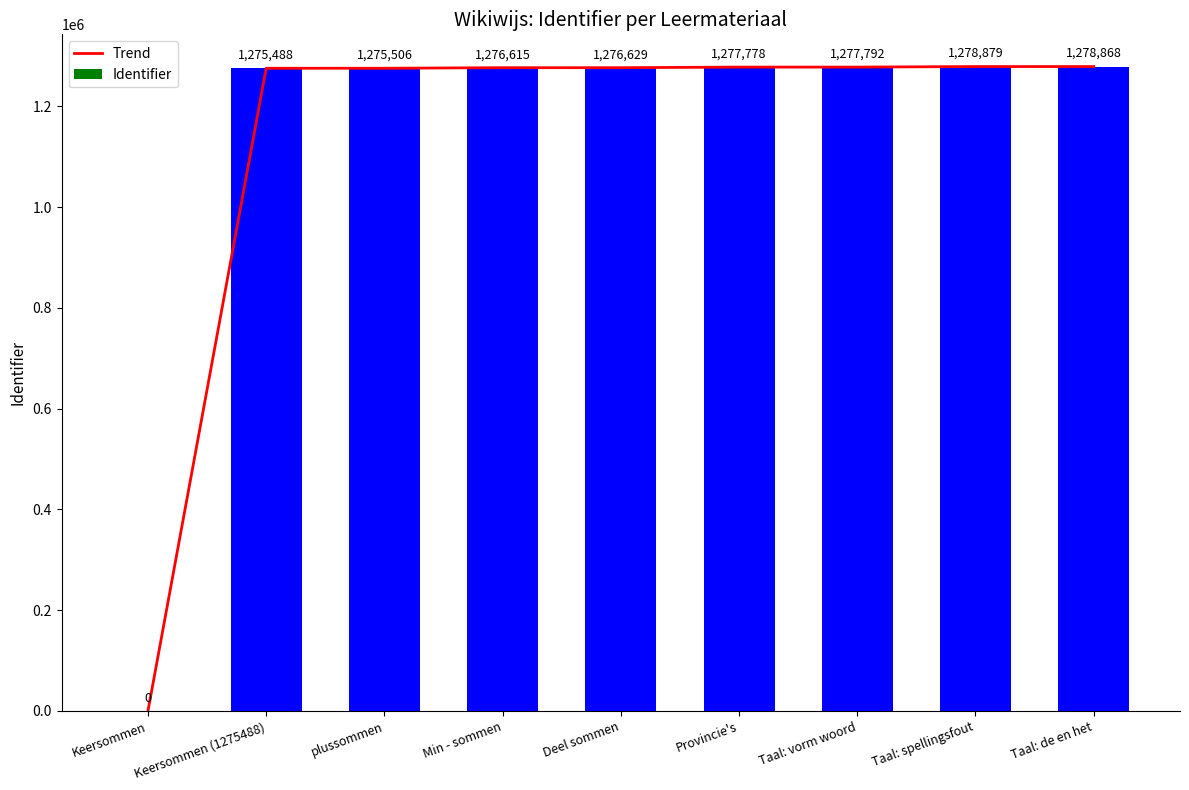

At which label does Trend reach its minimum?

Keersommen